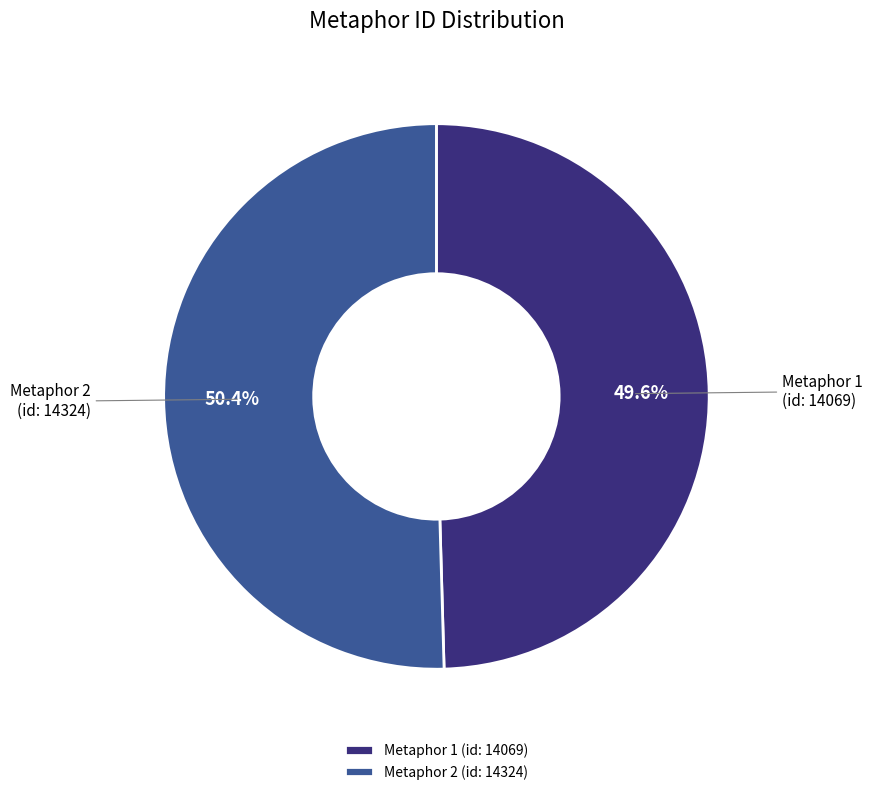

What portion of the pie excludes Metaphor 2 (id: 14324)?

49.6%